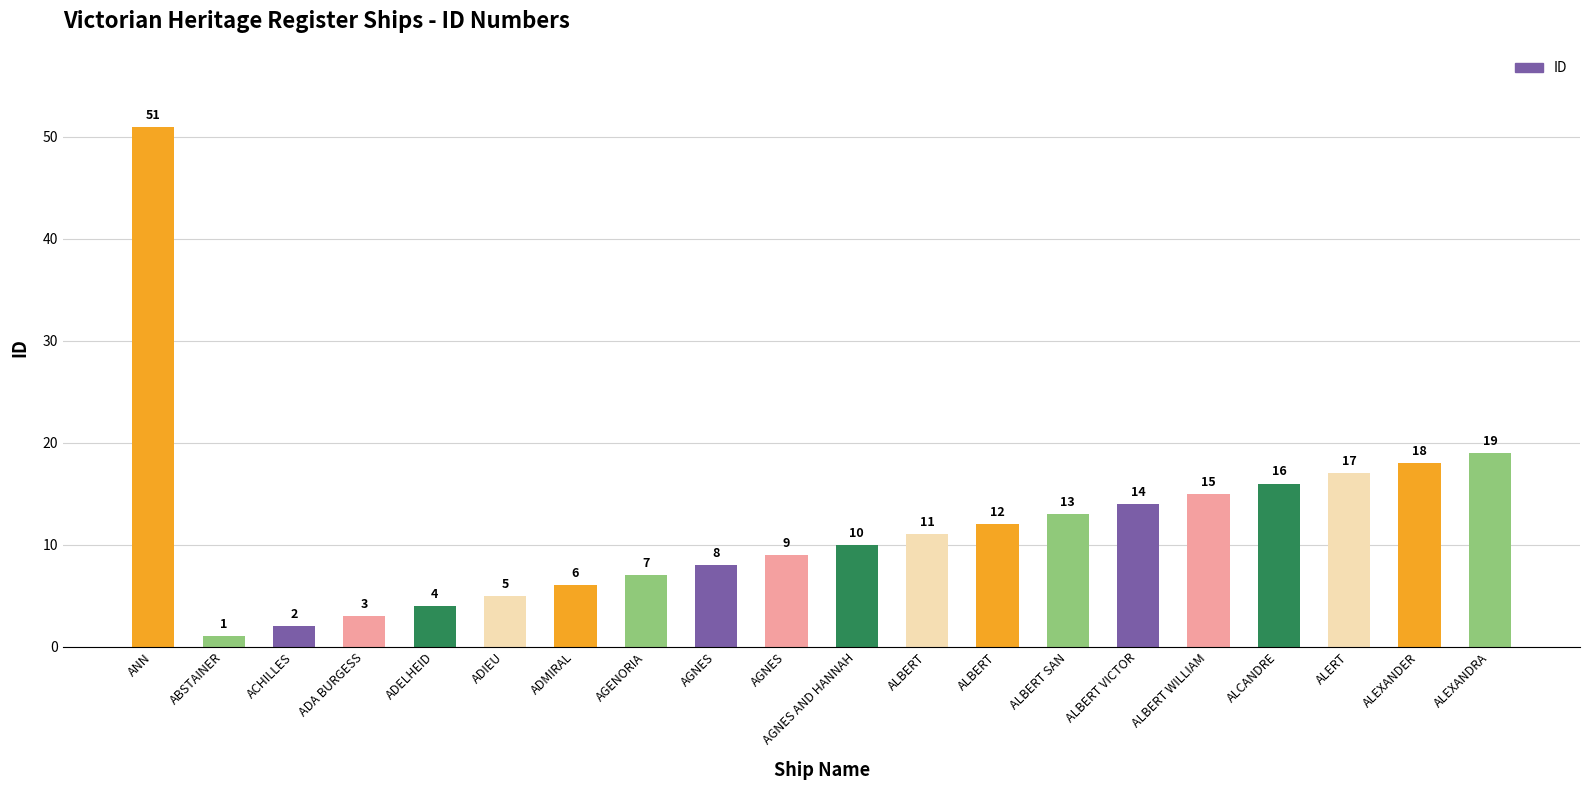

How many bars are there in total?

20